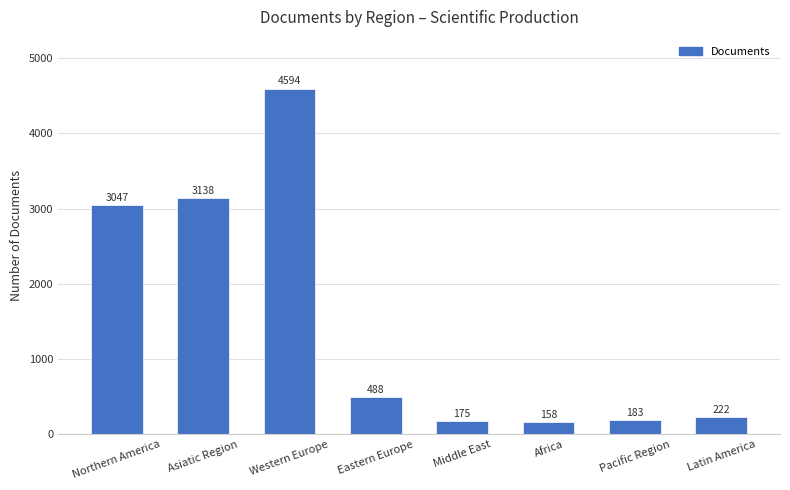

Which category has the lowest value across all series?

Africa